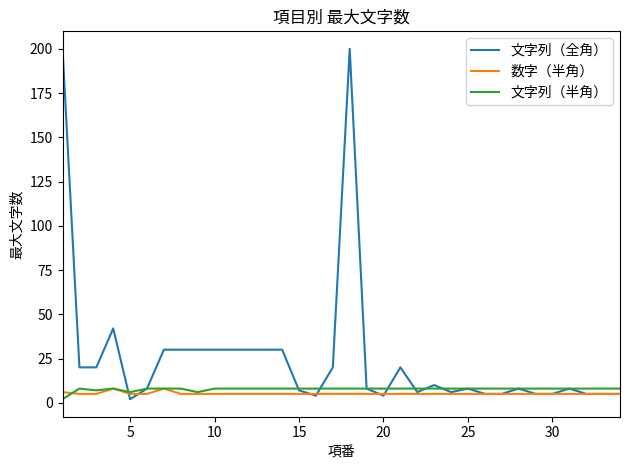

Which series has the largest range (max minus min)?

文字列（全角）